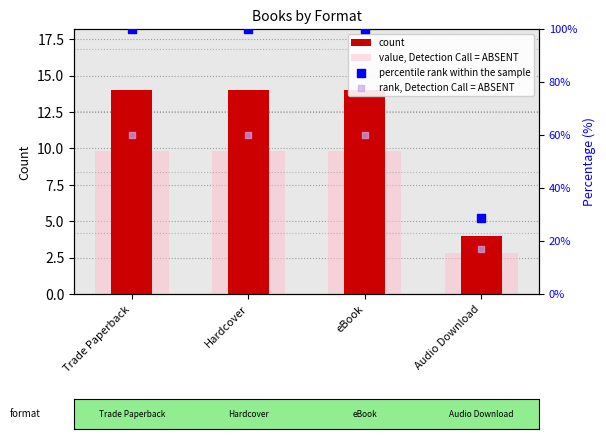

Which series contains the lowest Y value?

value, Detection Call = ABSENT